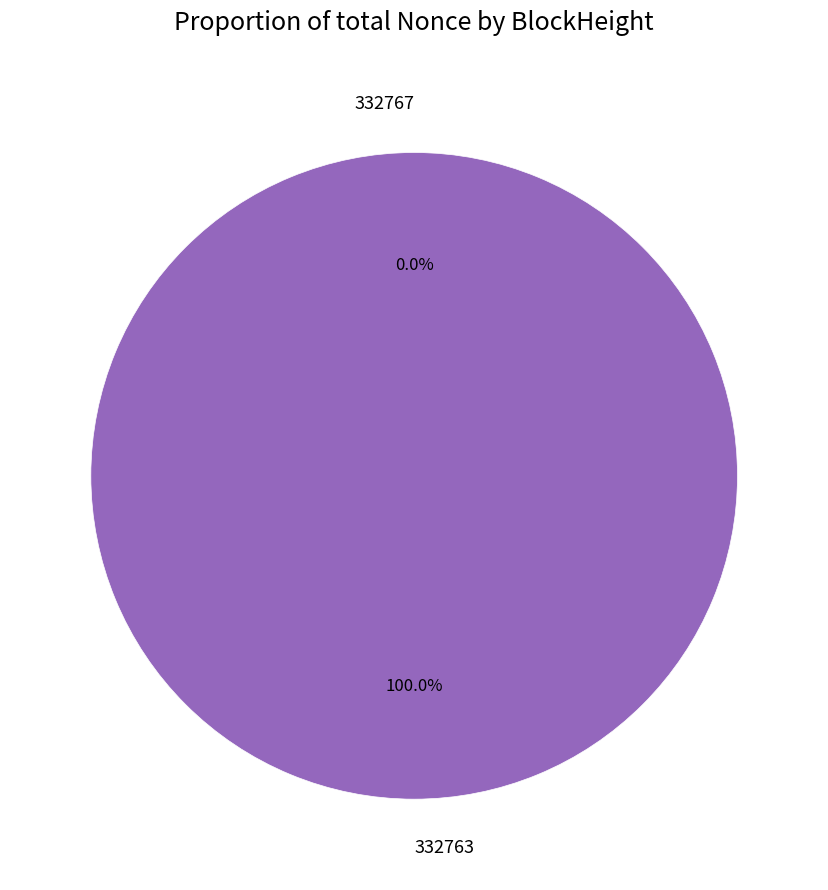

To the nearest percent, what is the difference between the 332767 (Nonce=0) and 332763 (Nonce=8872) slice percentages?

100%